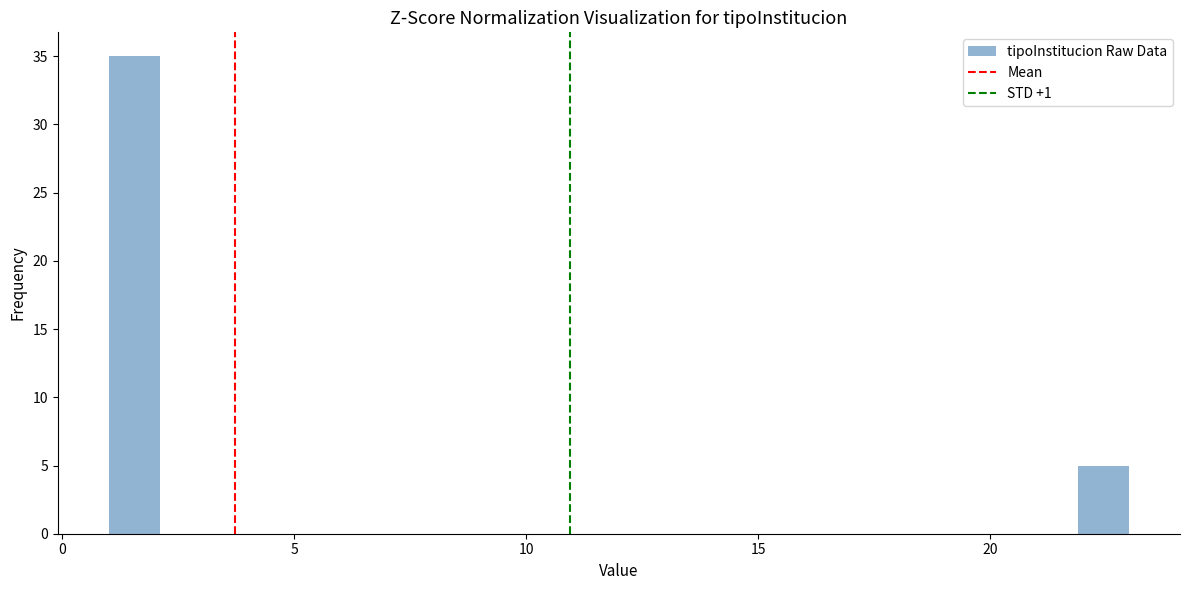

Read against the x-axis, roughly where is the centre of the tallest bar?

1.5